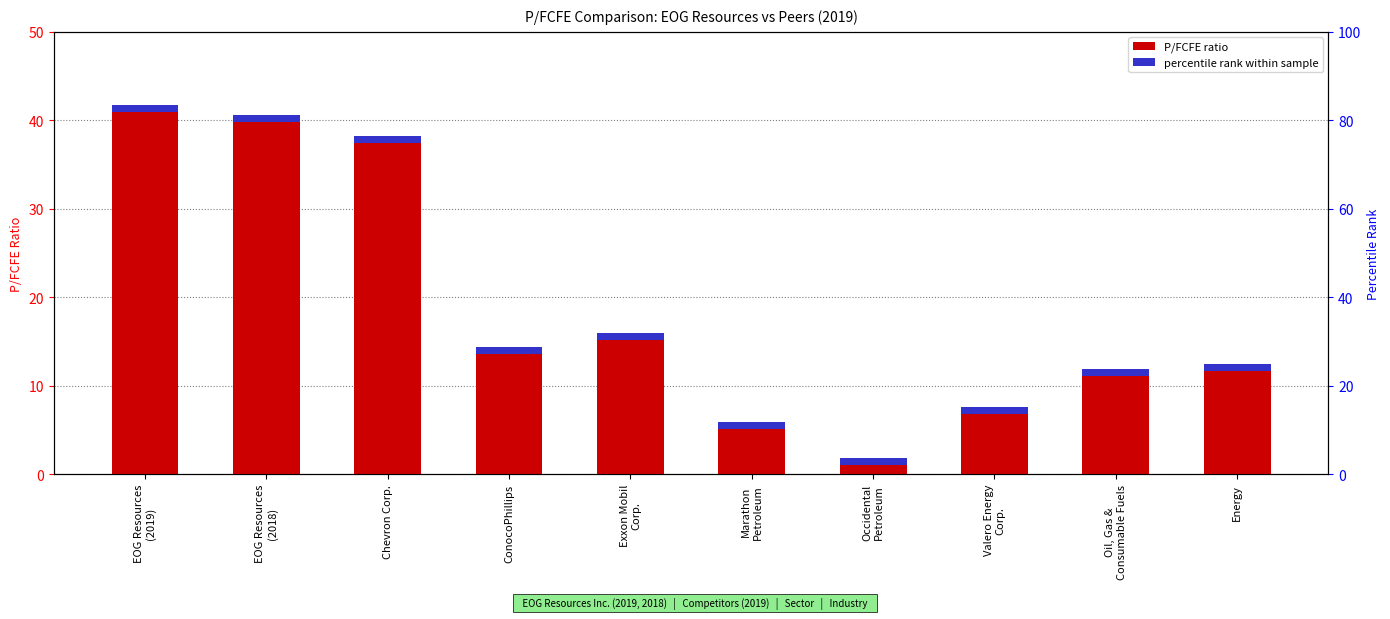

Does the chart contain stacked bars?

No